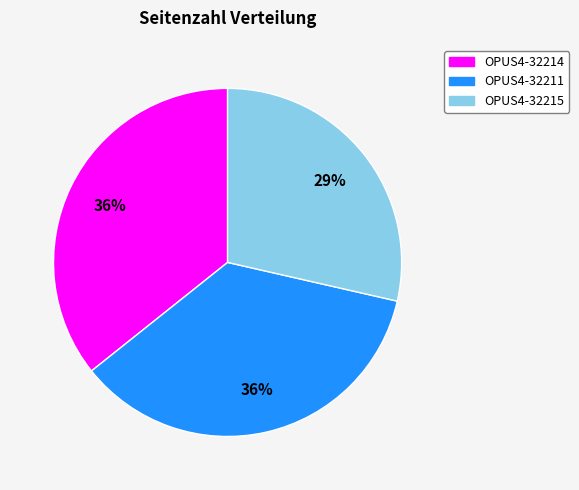

Is there any slice that represents more than half of the pie?

No